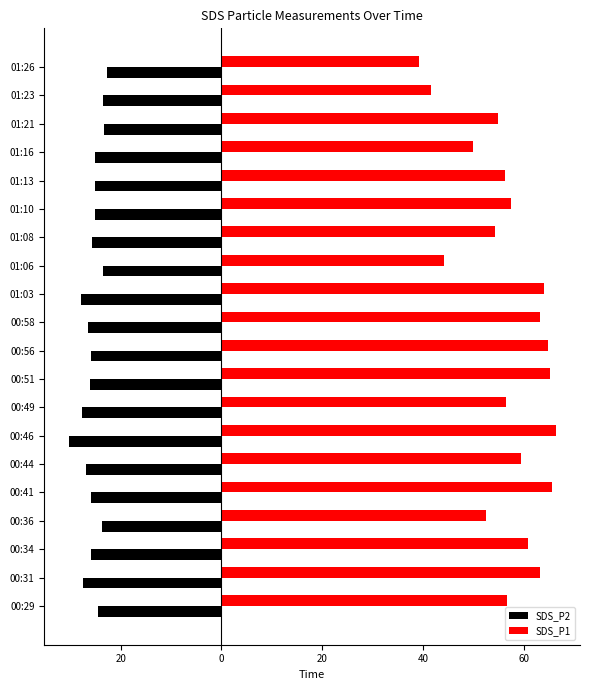

What is the maximum value shown in the chart?

66.3